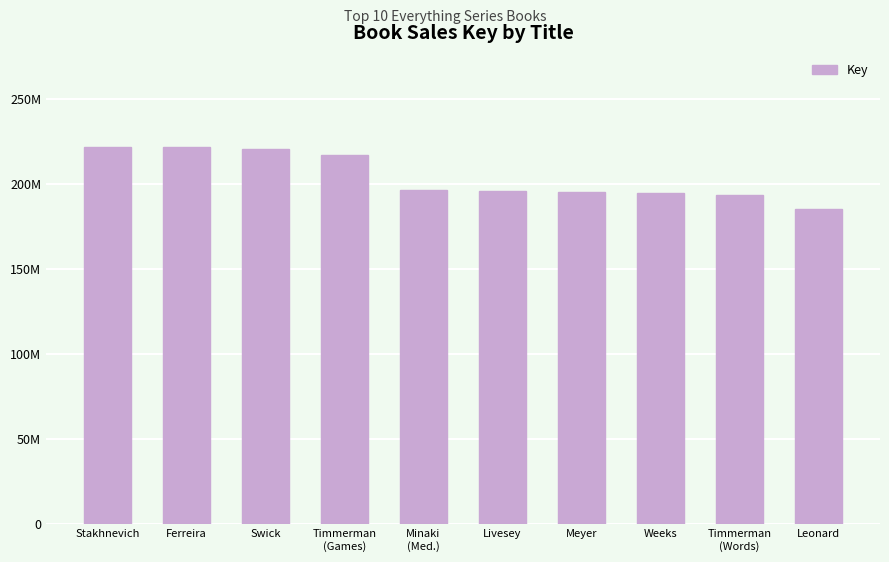

What position from the right is Timmerman
(Words)?

2